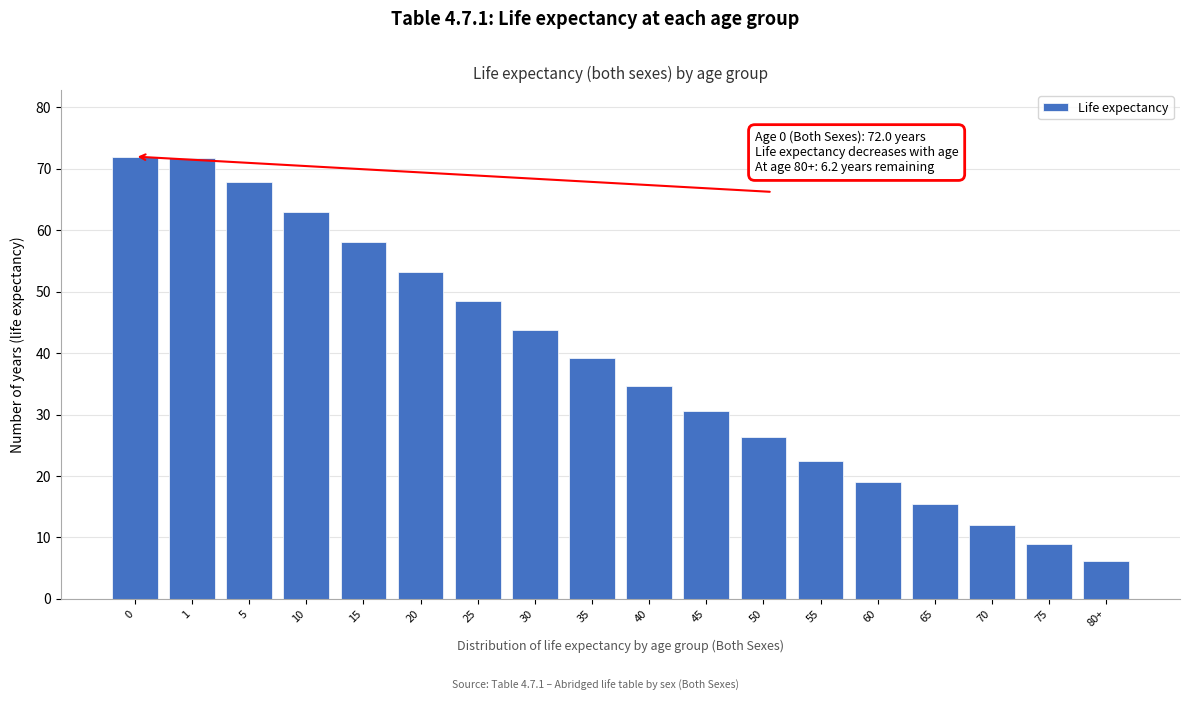

What is the smallest value displayed?

6.2